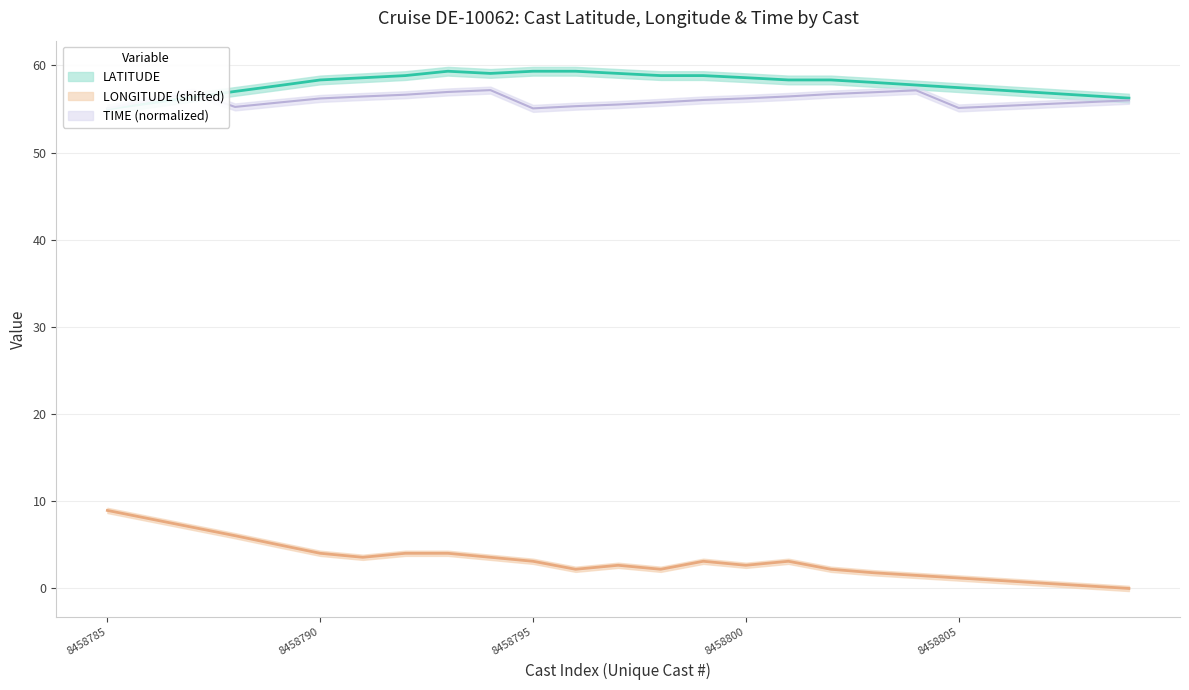

What is the sum of the LONGITUDE values at 8458806 and 8458804?

2.4